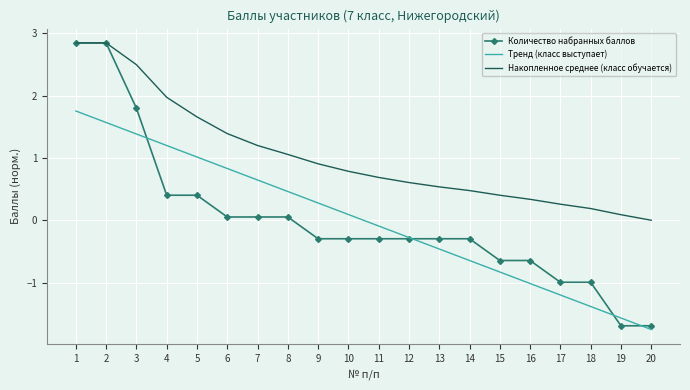

Which series has the largest total across all categories?

Накопленное среднее (класс обучается)